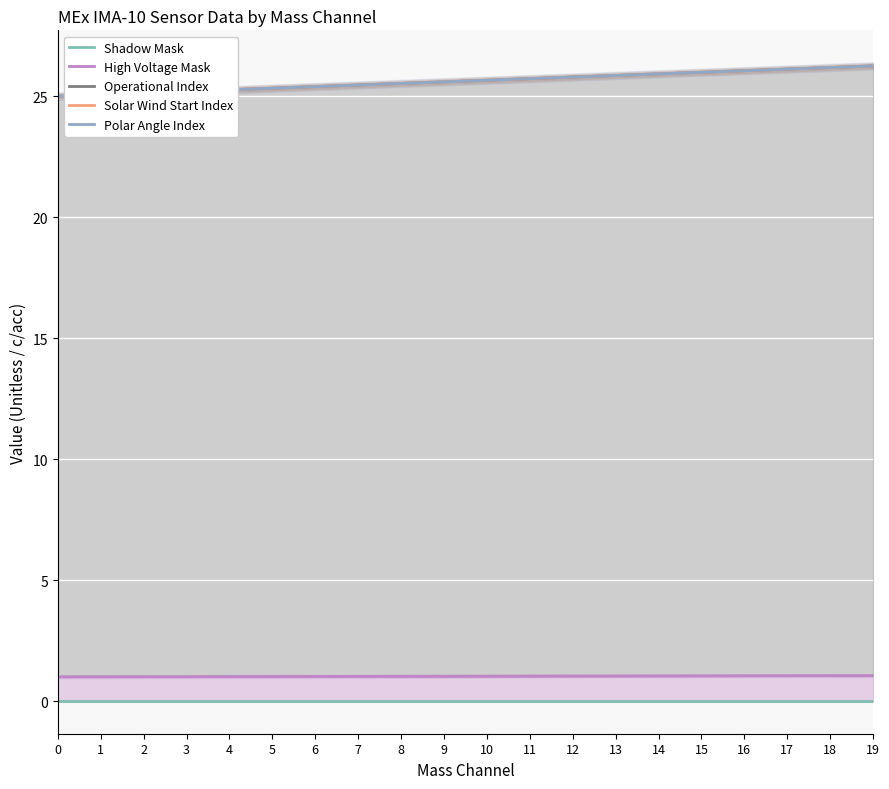

Reading left to right, list all the values displayed in this chart.

Shadow Mask: 0.0	0.0	0.0	0.0	0.0	0.0	0.0	0.0	0.0	0.0	0.0	0.0	0.0	0.0	0.0	0.0	0.0	0.0	0.0	0.0
High Voltage Mask: 1.0	1.0	1.0	1.0	1.0	1.0	1.0	1.0	1.0	1.0	1.0	1.0	1.0	1.0	1.0	1.0	1.0	1.0	1.0	1.1
Operational Index: 25.0	25.1	25.1	25.2	25.3	25.3	25.4	25.5	25.5	25.6	25.7	25.7	25.8	25.9	25.9	26.0	26.1	26.1	26.2	26.2
Solar Wind Start Index: 25.0	25.1	25.1	25.2	25.3	25.3	25.4	25.5	25.5	25.6	25.7	25.7	25.8	25.9	25.9	26.0	26.1	26.1	26.2	26.2
Polar Angle Index: 25.0	25.1	25.1	25.2	25.3	25.3	25.4	25.5	25.5	25.6	25.7	25.7	25.8	25.9	25.9	26.0	26.1	26.1	26.2	26.2